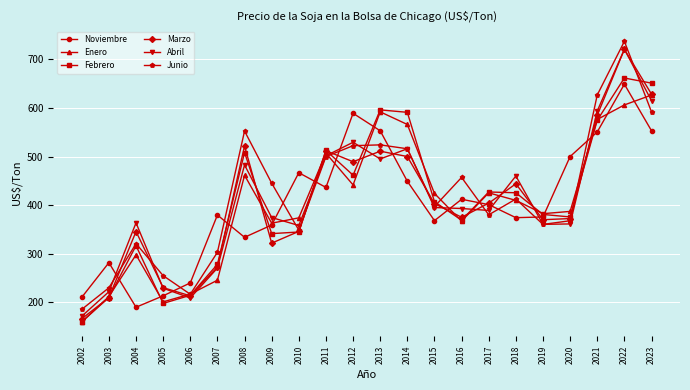

True or false: Marzo and Enero cross at least once.

True